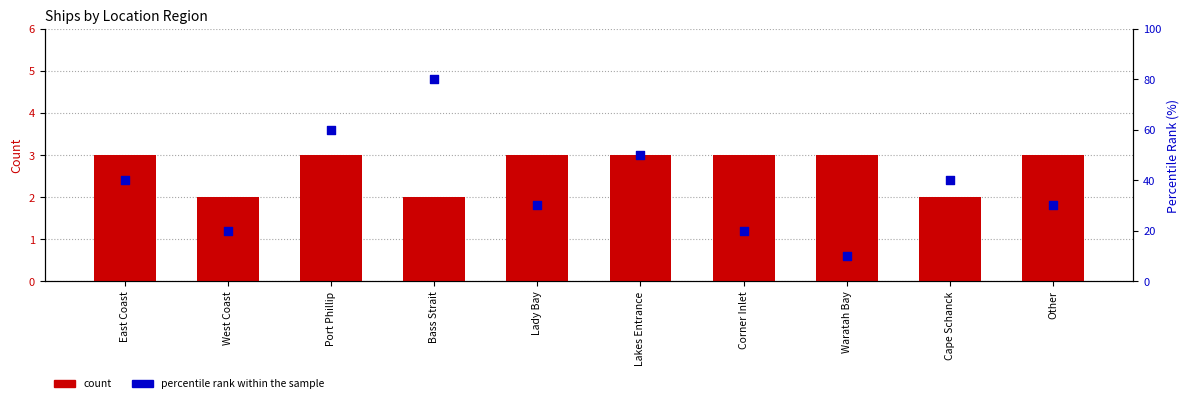

At how many categories does at least one series exceed 30?

5